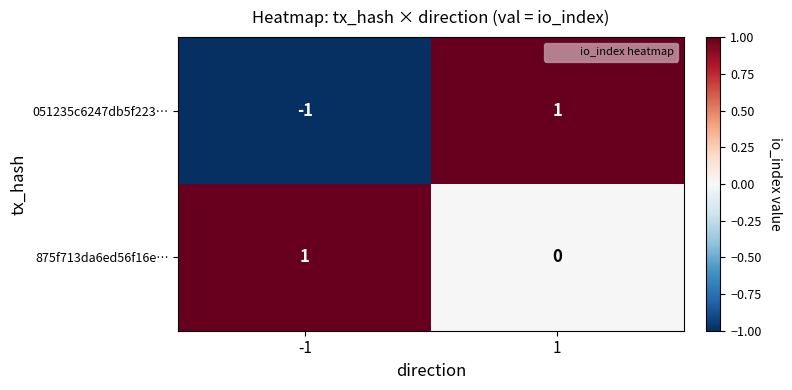

List the labels in order of 051235c6247db5f223… value, largest first.

1, -1